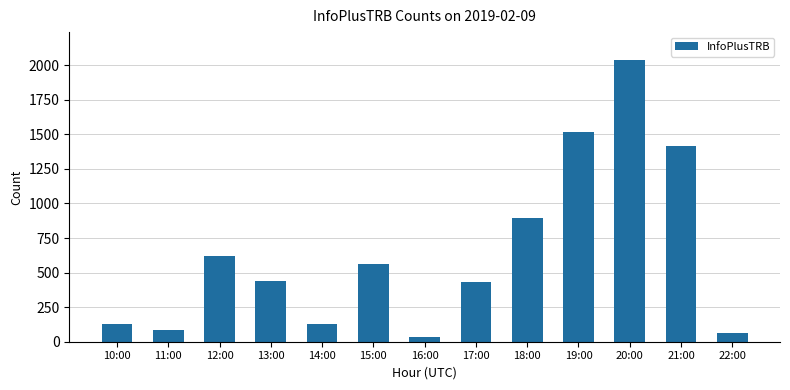

Which has a higher value, 13:00 or 18:00?

18:00